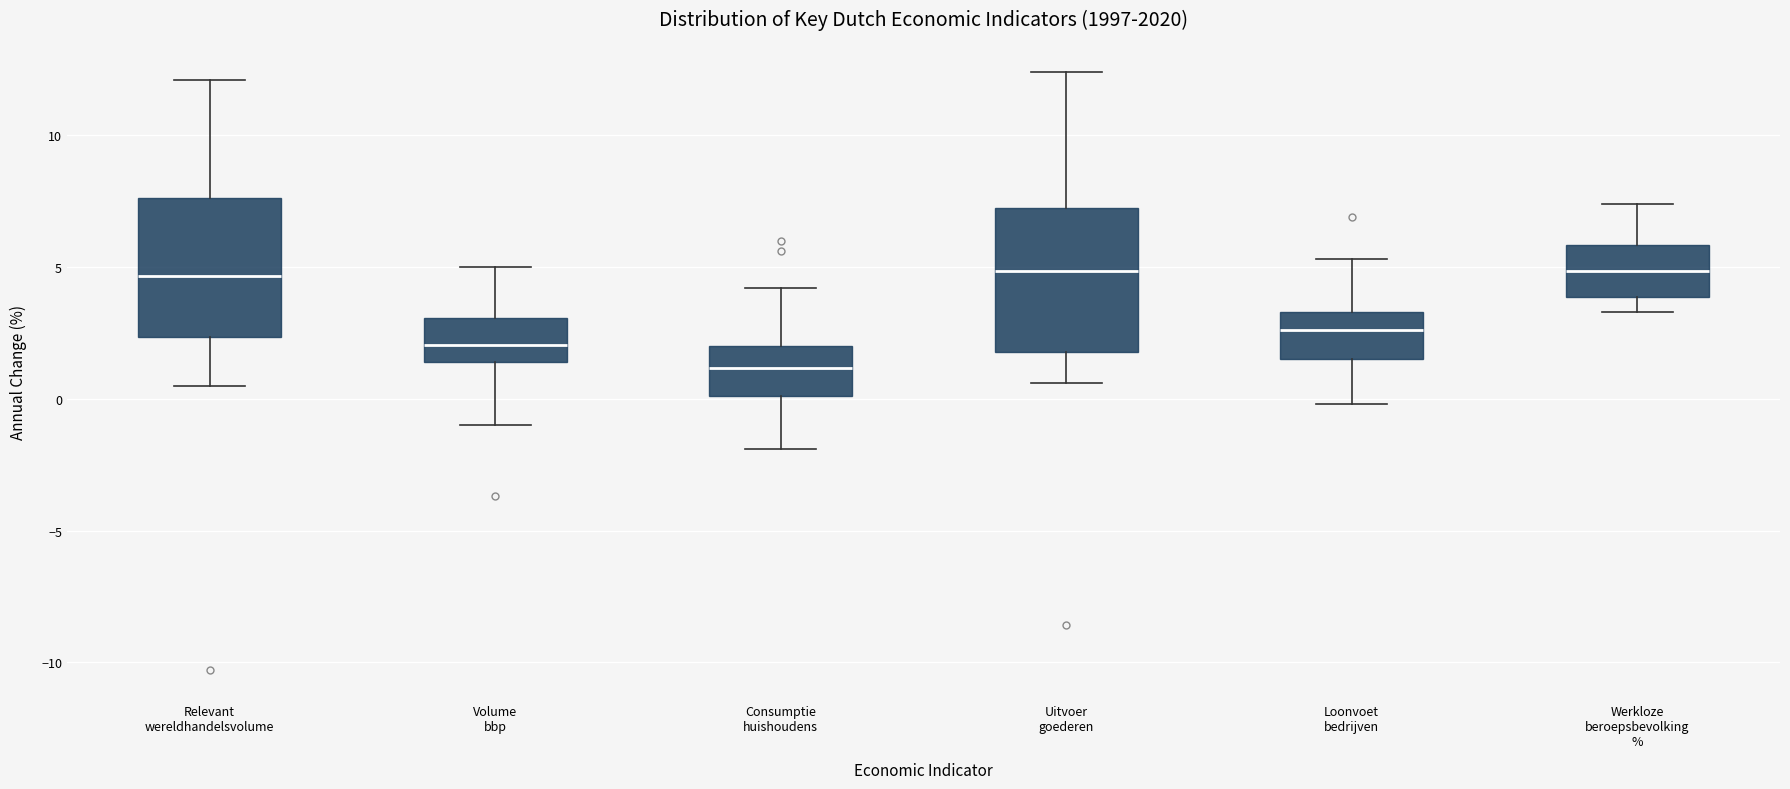

Which box's median line is the lowest?

Consumptie huishoudens